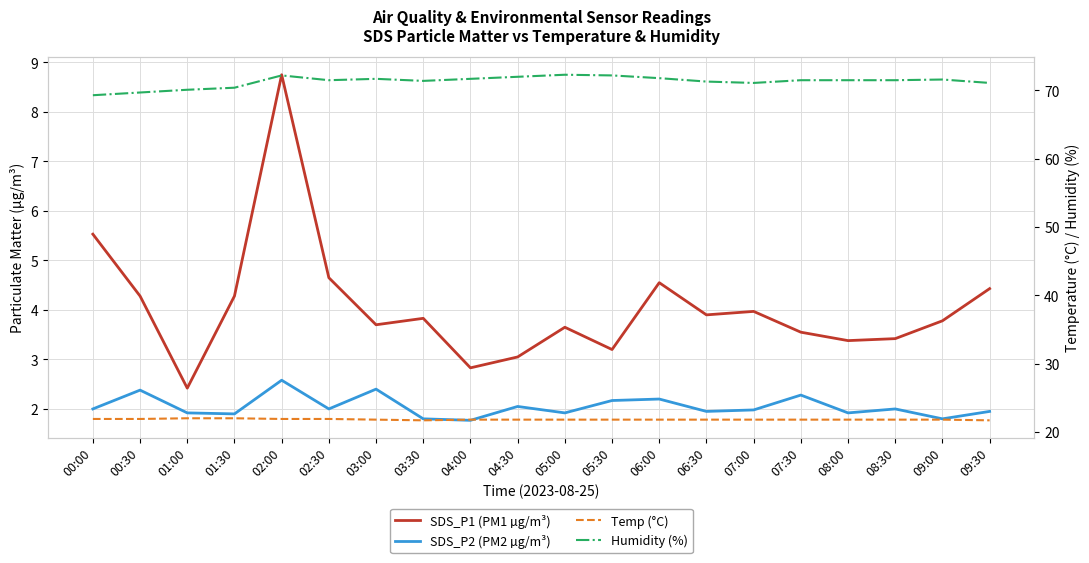

What is the difference between the highest and lowest values at 04:30?

70.0